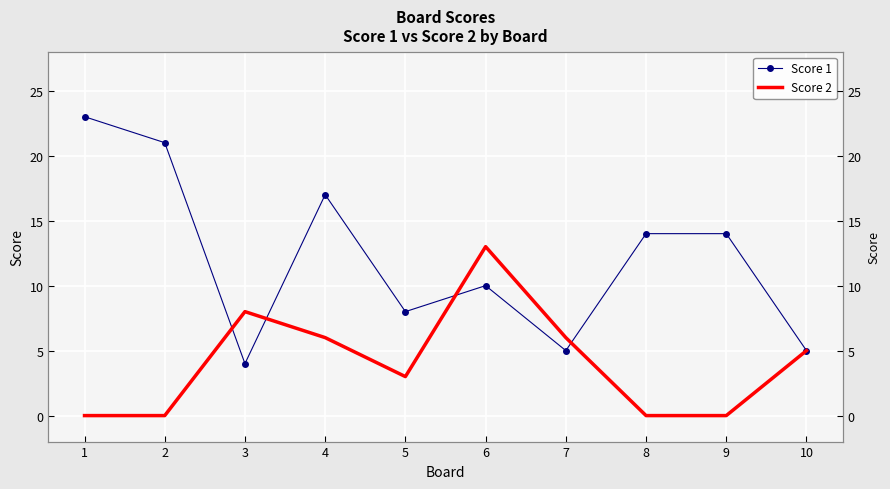

At which label does Score 2 first exceed 5?

3